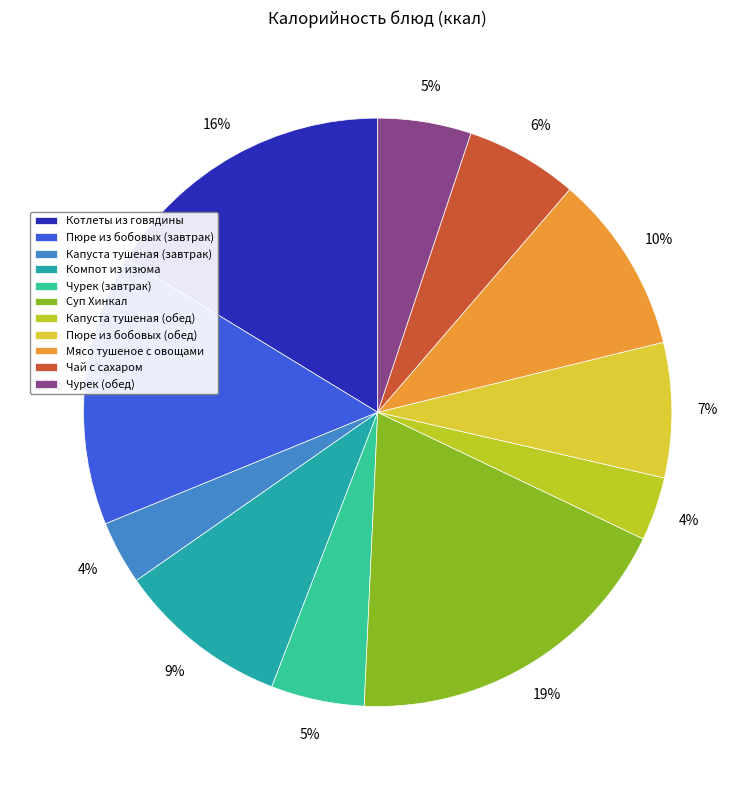

To the nearest percent, what is the average slice percentage?

9%